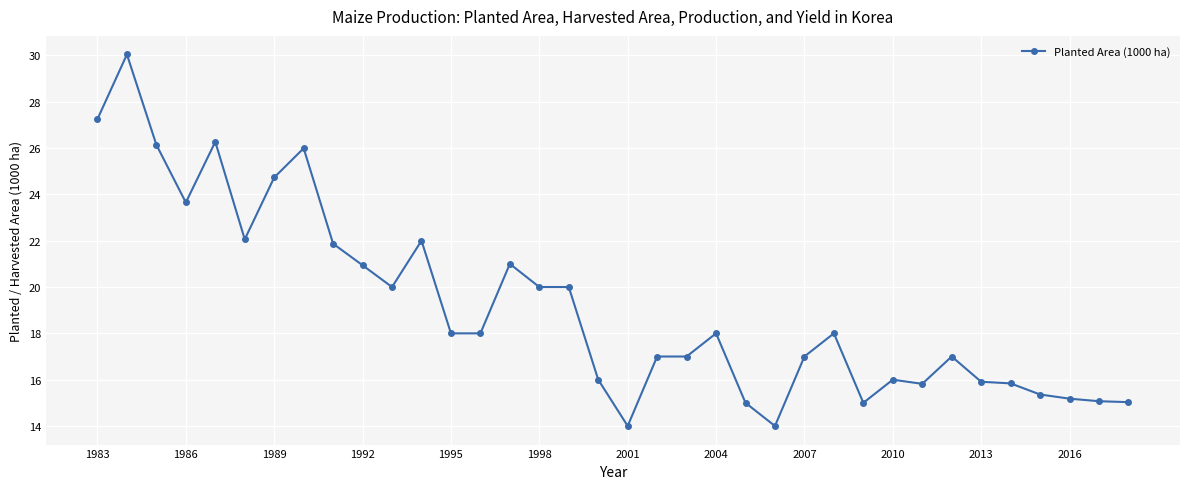

What is the value of the 28th point from the left?

16.0